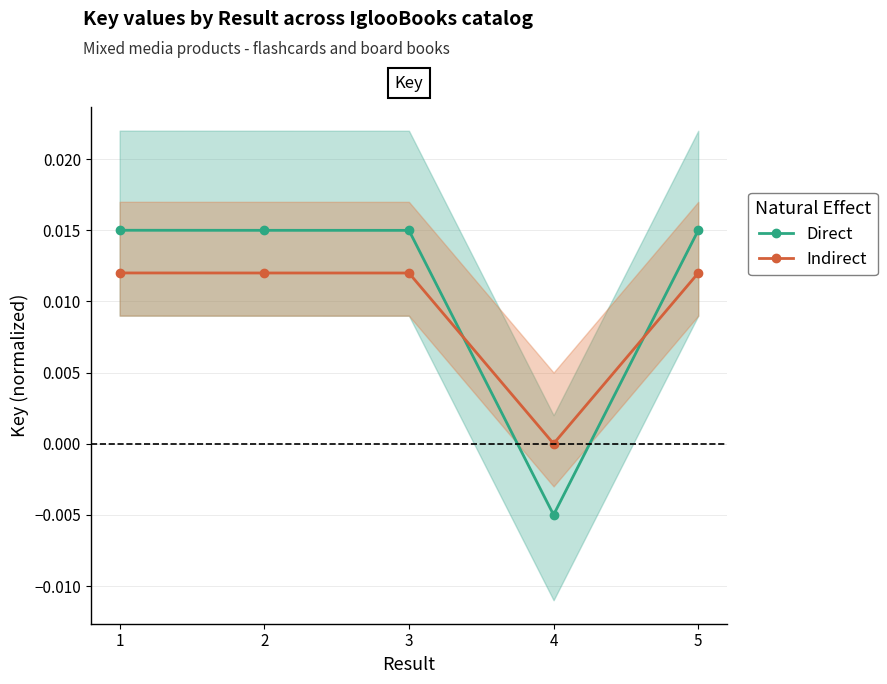

Is the value of Indirect at 5 greater than the value of Direct at 2?

No